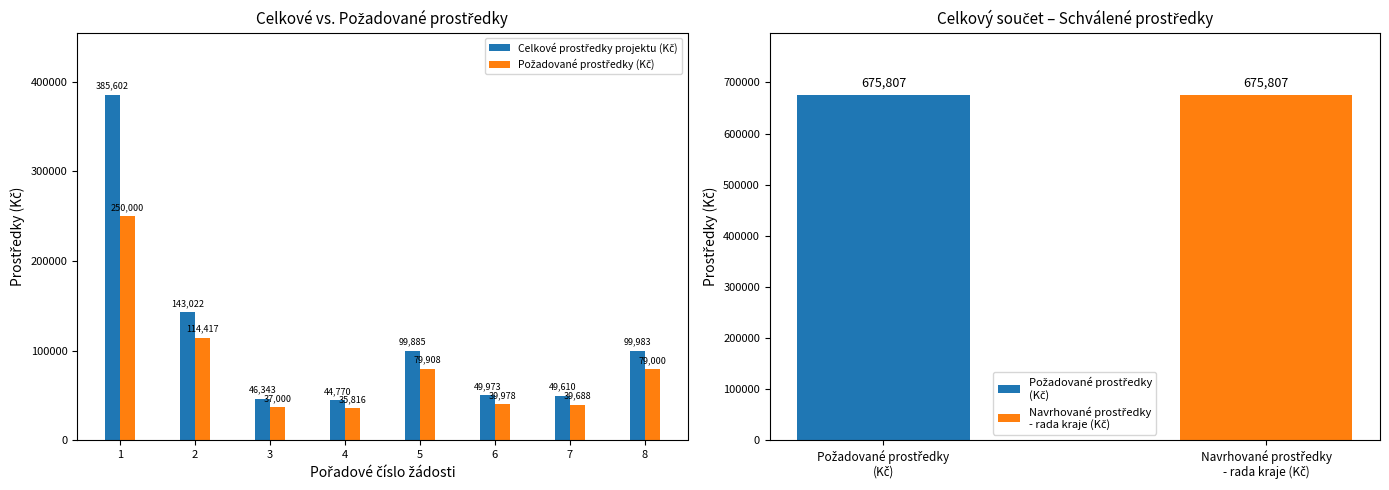

What is the average value of the Požadované prostředky (Kč) series?

84476